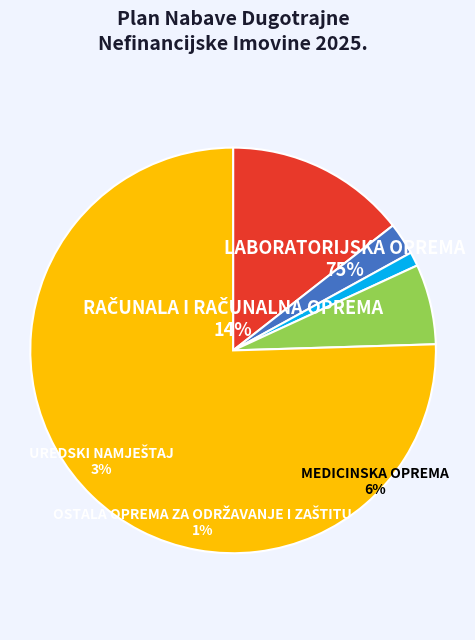

Do MEDICINSKA OPREMA and RAČUNALA I RAČUNALNA OPREMA together represent more than half of the pie?

No